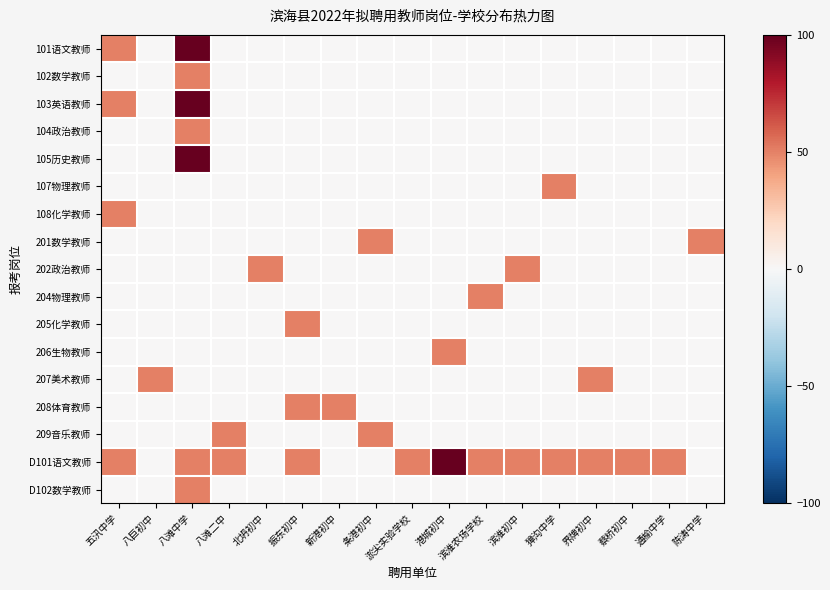

What is the difference between the highest and lowest values at 八巨初中?

50